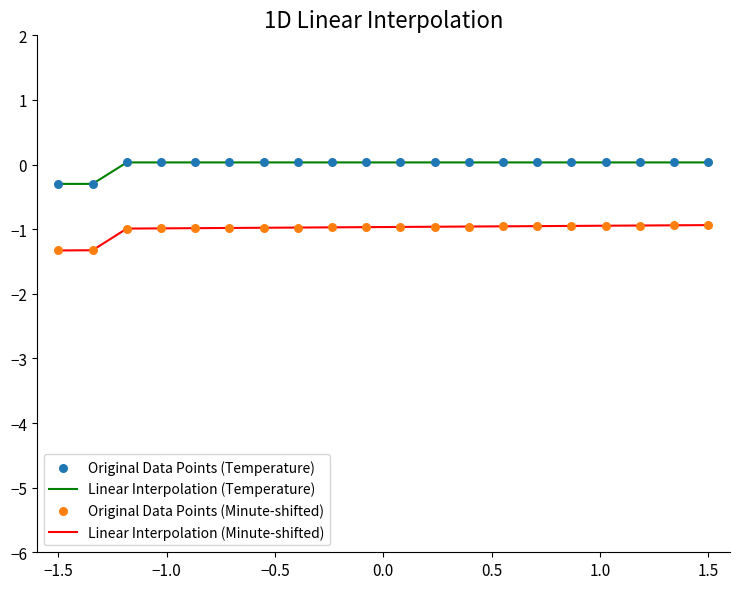

Which series has the largest total across all categories?

Linear Interpolation (Temperature)